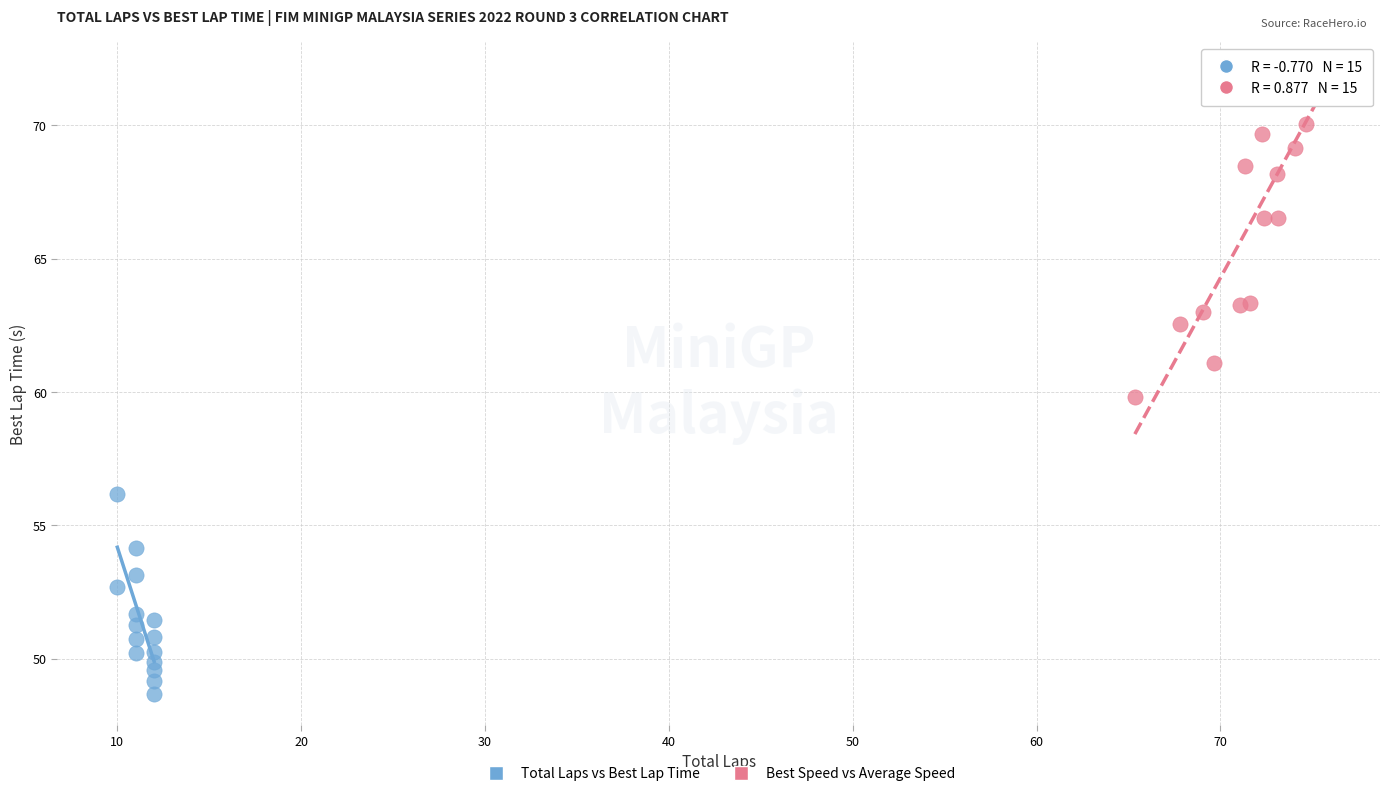

Which series contains the highest Y value?

Best Speed vs Average Speed